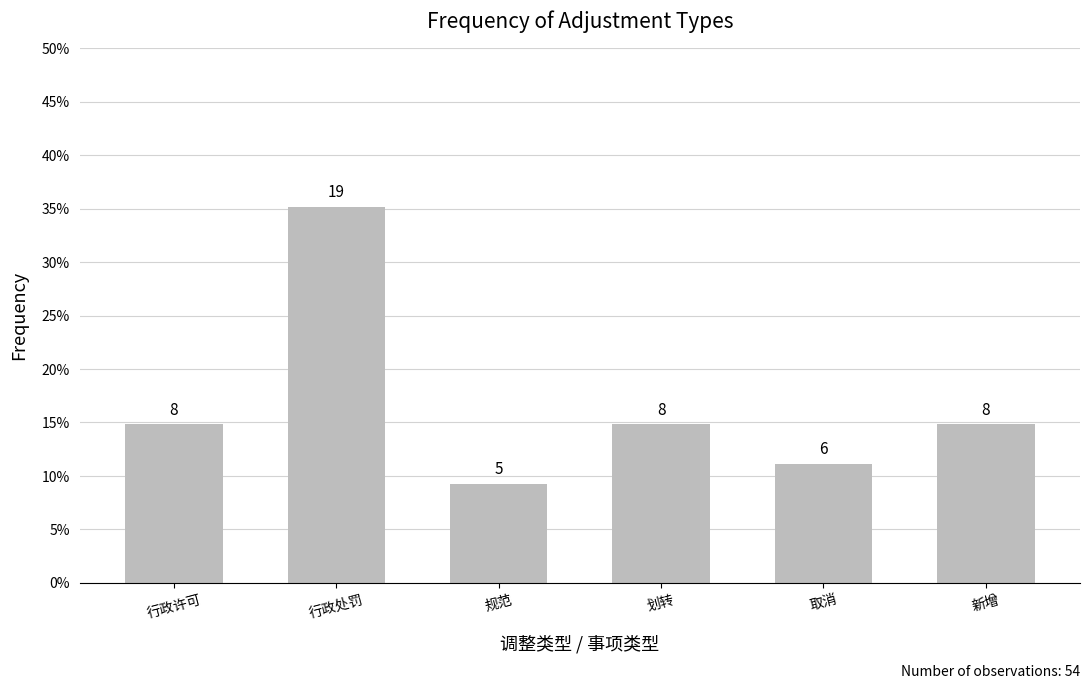

Which has a higher value, 取消 or 划转?

划转